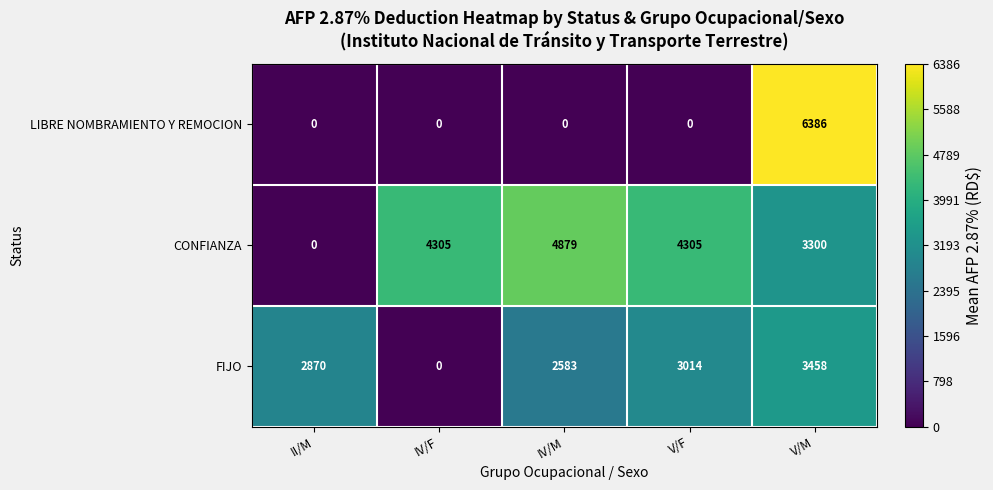

How many data points does each series have?

5